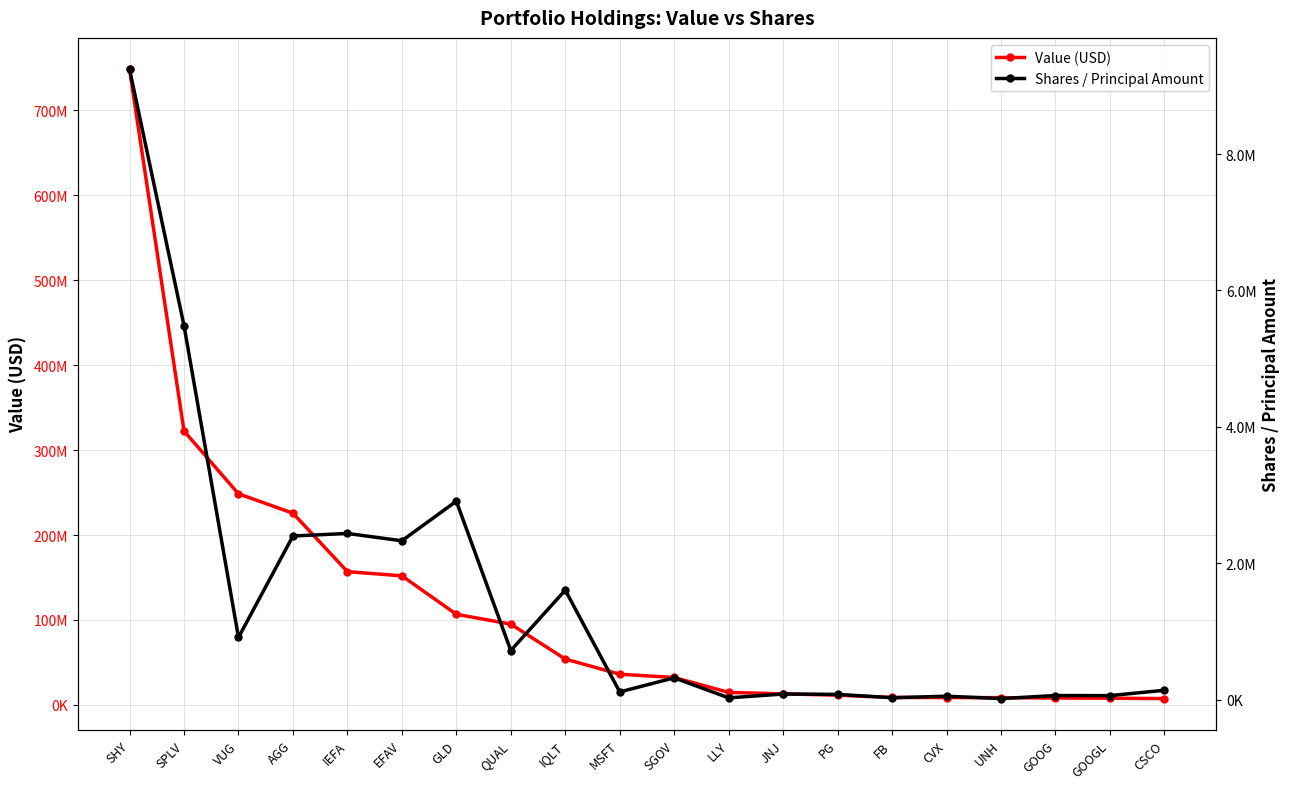

True or false: Value (USD) has more than 1 interior local peaks.

False